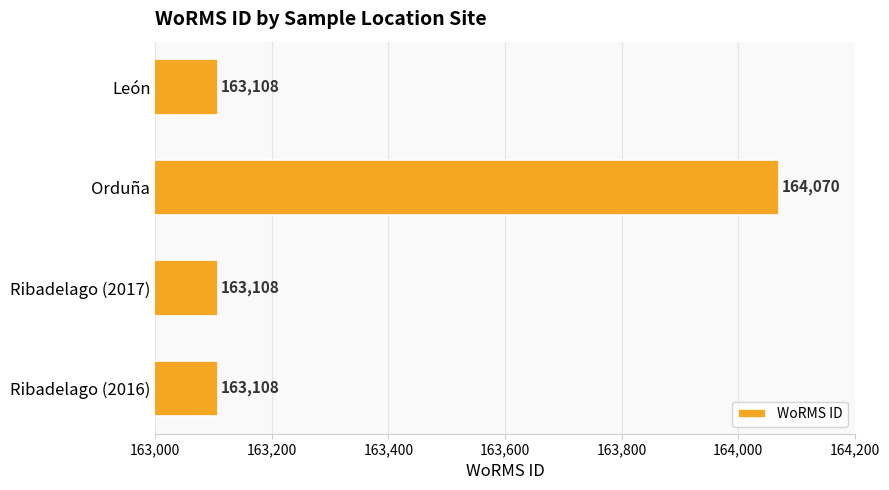

Which category has the highest value across all series?

Orduña